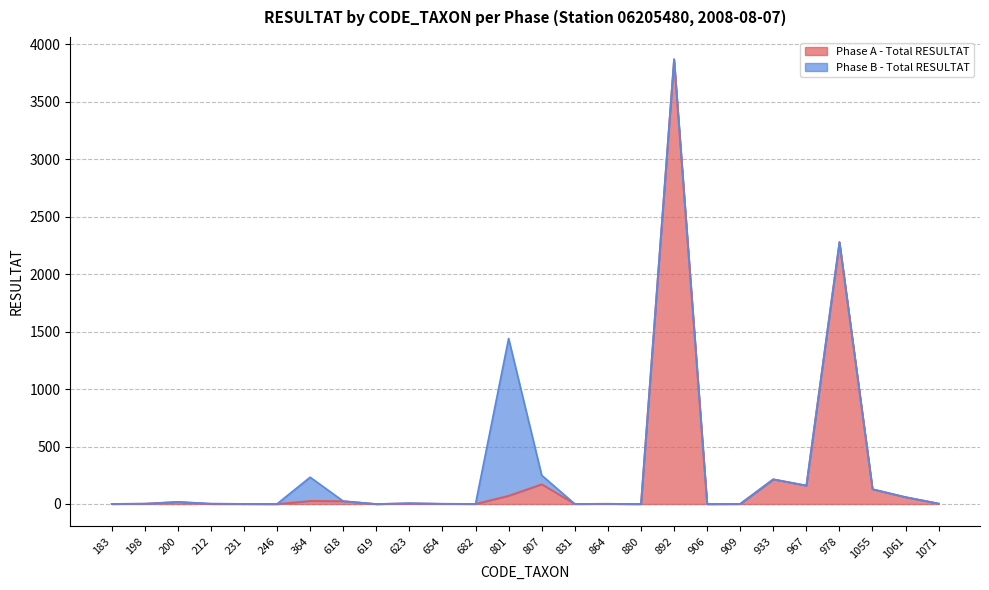

Between 978 and 1061, which is larger?

978